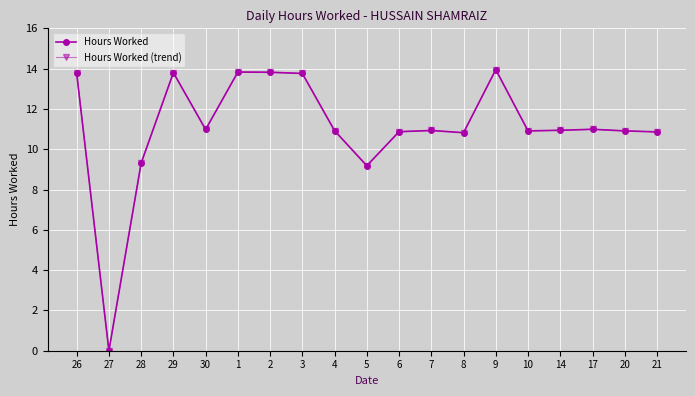

In Hours Worked (trend), how many points are higher than both neighbors (excluding endpoints)?

5